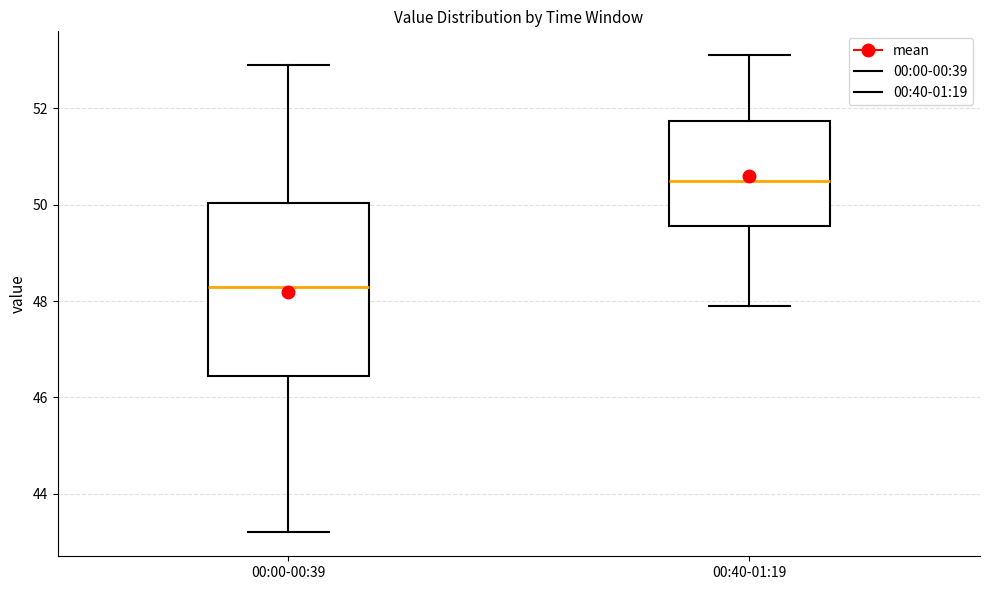

Where does the lower whisker of the box for 00:00-00:39 end on the y-axis? The values are not printed on the chart, so give them approximately, as read against the axis.

43.2